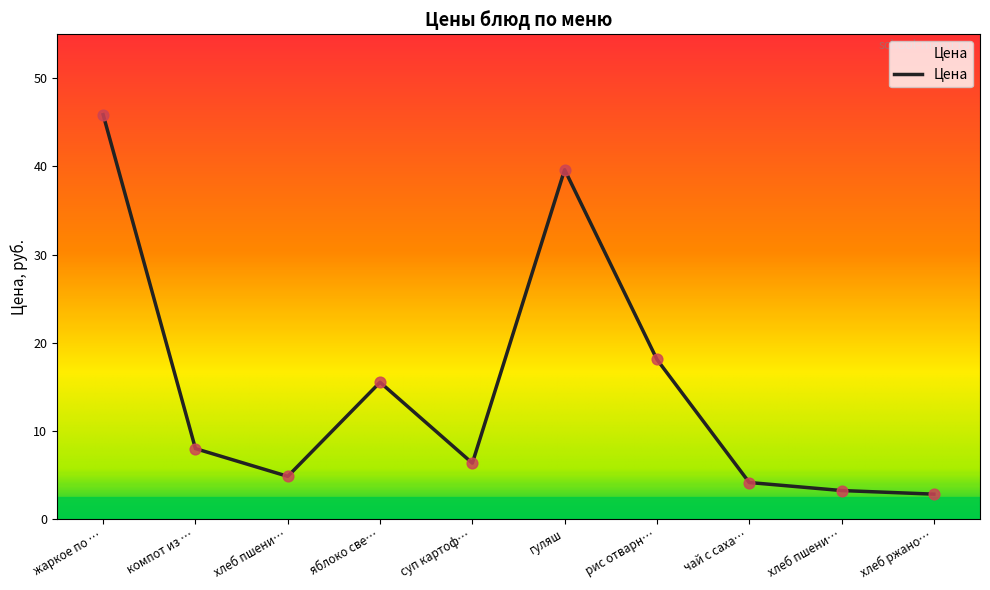

How many lines are shown in the chart?

1